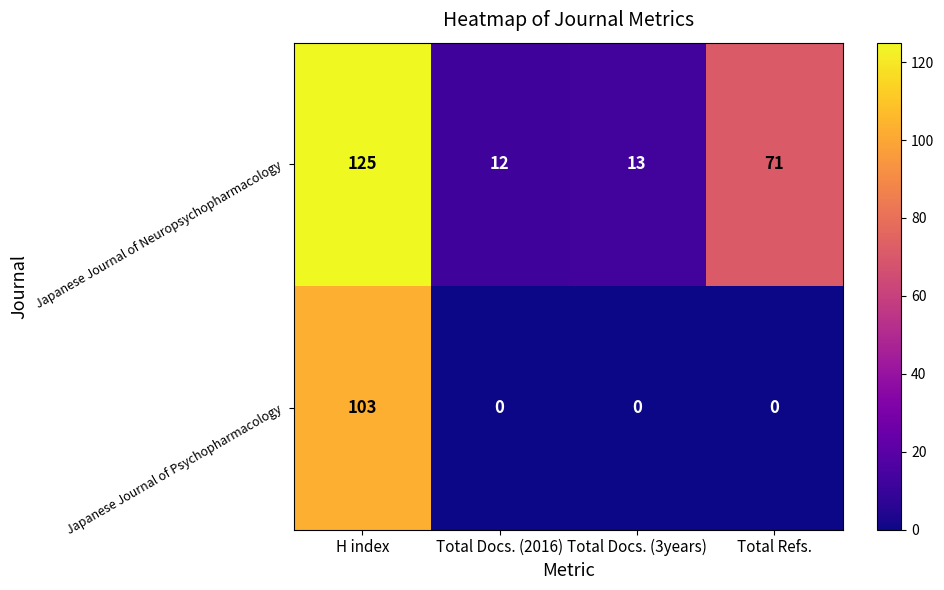

List the series in order of their overall mean, highest first.

Japanese Journal of Neuropsychopharmacology, Japanese Journal of Psychopharmacology